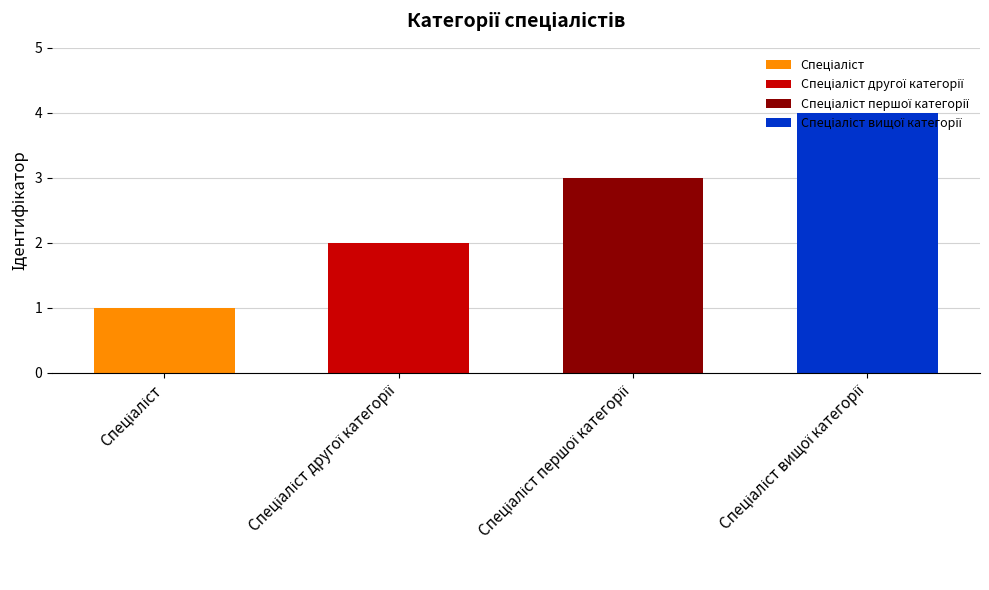

Count the number of categories in the chart.

4